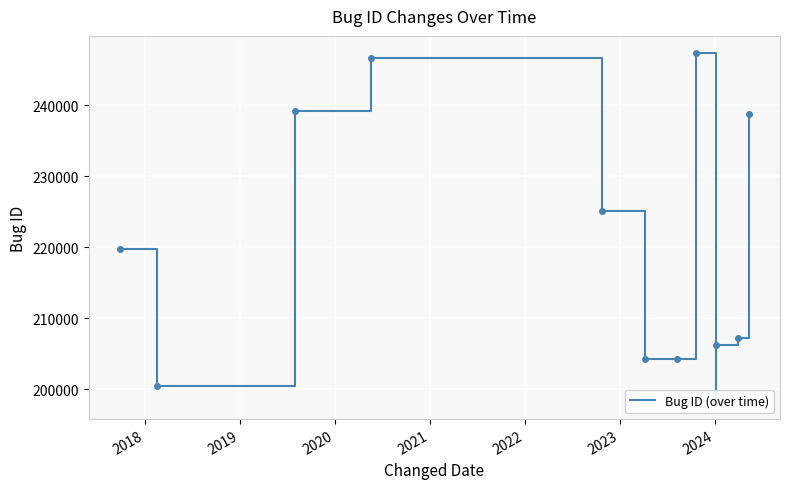

What is the greatest value displayed?

247296